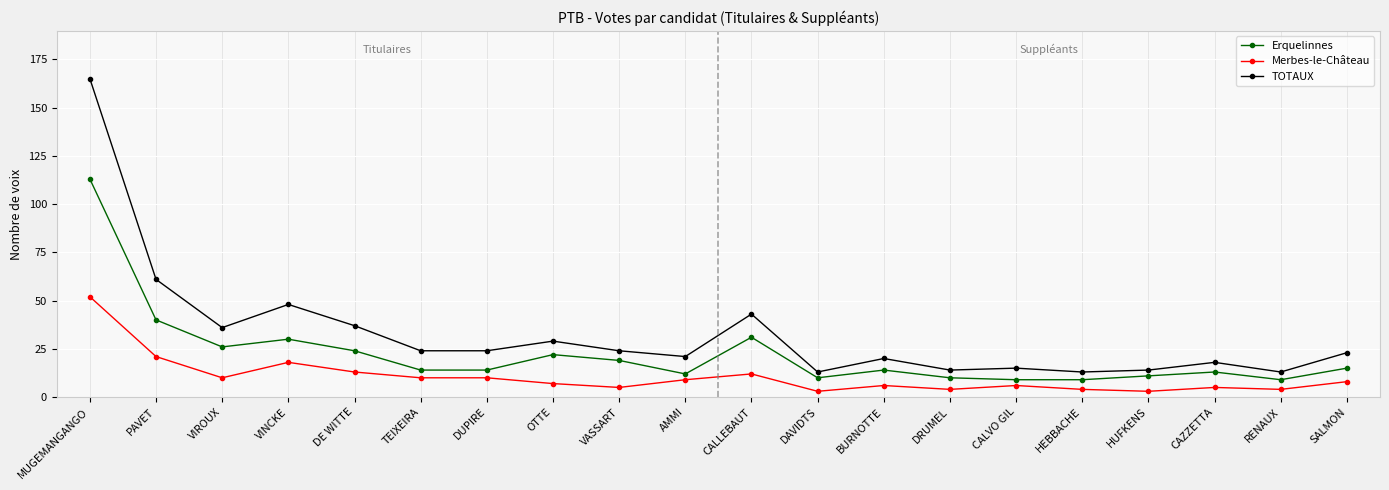

What is the label of the 15th point from the left?

CALVO GIL